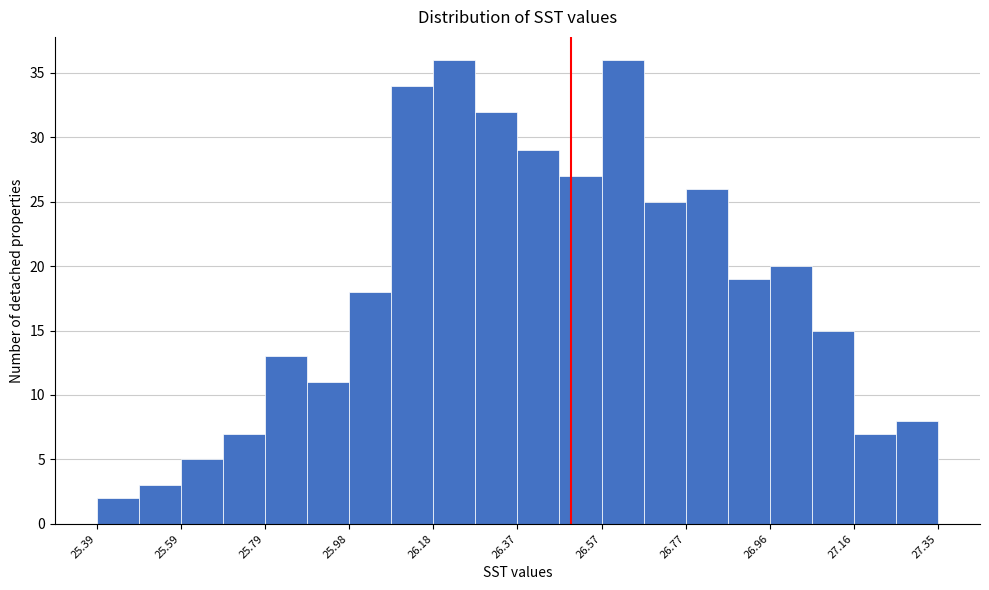

Reading left to right, transcribe this chart: for each bar, give the range it covers on the x-axis and its height. Neither the bar edges nor the heights are printed on the chart, so give them approximately, as read against the axes.

25.394 to 25.492: 2
25.492 to 25.590: 3
25.590 to 25.688: 5
25.688 to 25.786: 7
25.786 to 25.884: 13
25.884 to 25.982: 11
25.982 to 26.080: 18
26.080 to 26.178: 34
26.178 to 26.276: 36
26.276 to 26.374: 32
26.374 to 26.472: 29
26.472 to 26.570: 27
26.570 to 26.668: 36
26.668 to 26.766: 25
26.766 to 26.864: 26
26.864 to 26.962: 19
26.962 to 27.060: 20
27.060 to 27.158: 15
27.158 to 27.256: 7
27.256 to 27.354: 8